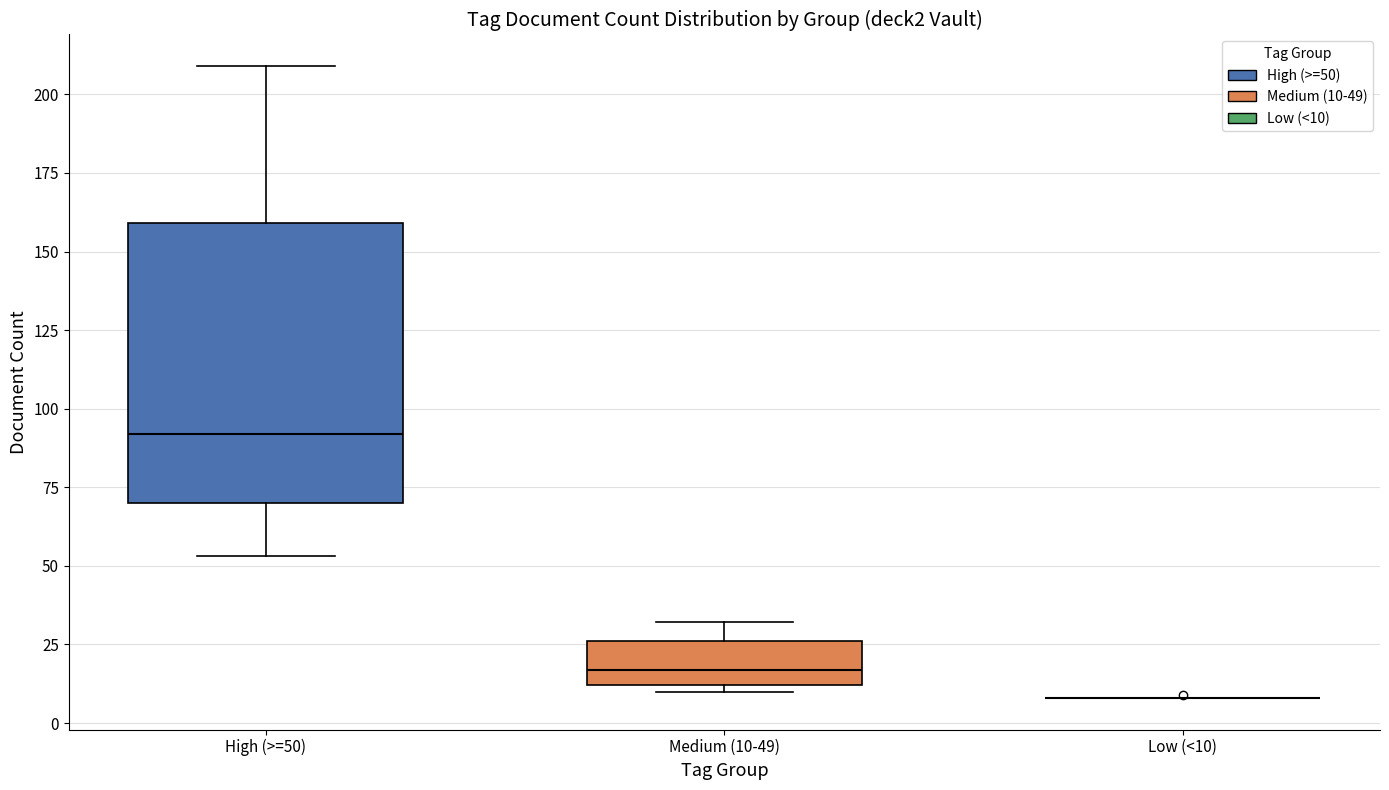

Which box is the tallest, from its lower edge to its upper edge?

High (>=50)